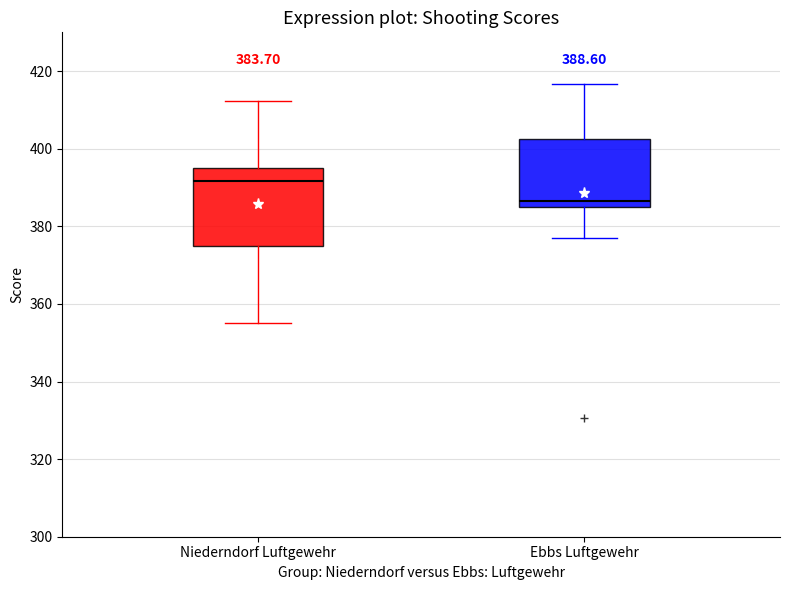

Which box's median line is the highest?

Niederndorf Luftgewehr